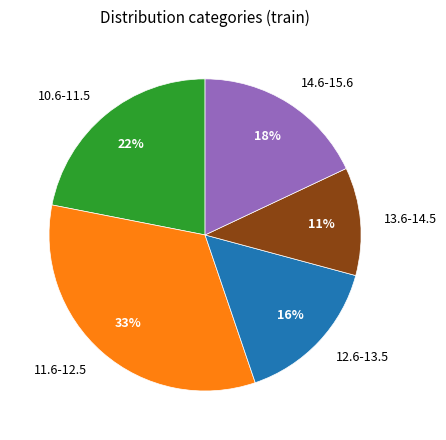

Rank the categories by value from lowest to highest.

13.6-14.5, 12.6-13.5, 14.6-15.6, 10.6-11.5, 11.6-12.5